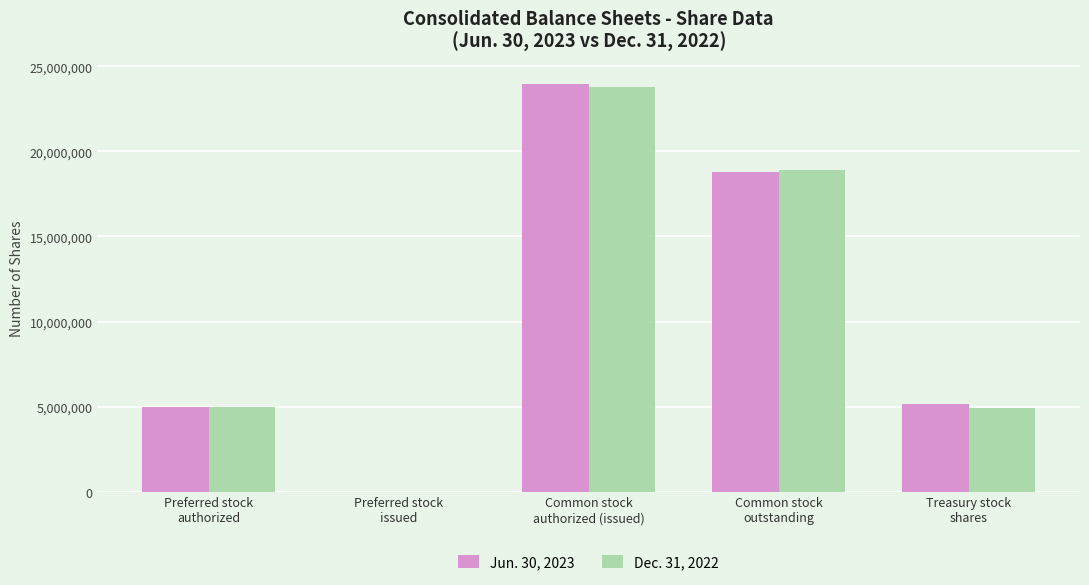

What is the sum of all Jun. 30, 2023 values?

52892520